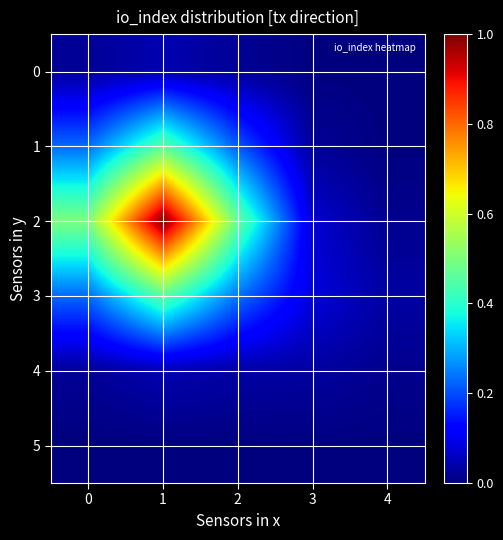

At how many categories does at least one series exceed 0?

5